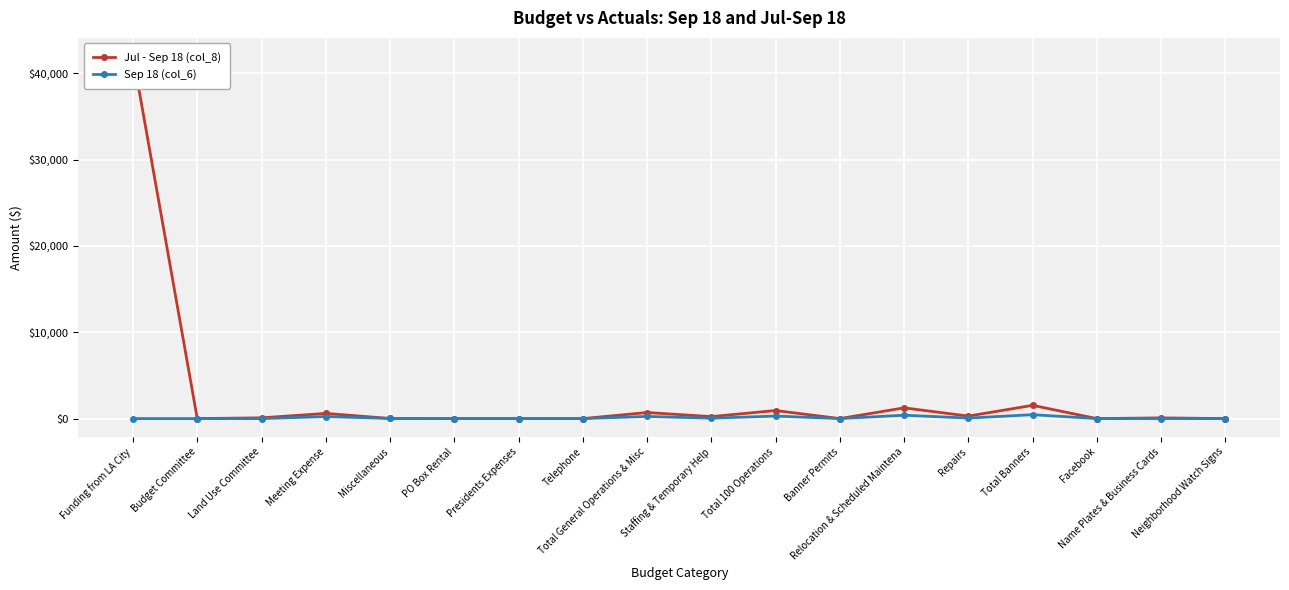

What is the greatest value displayed?

42000.0